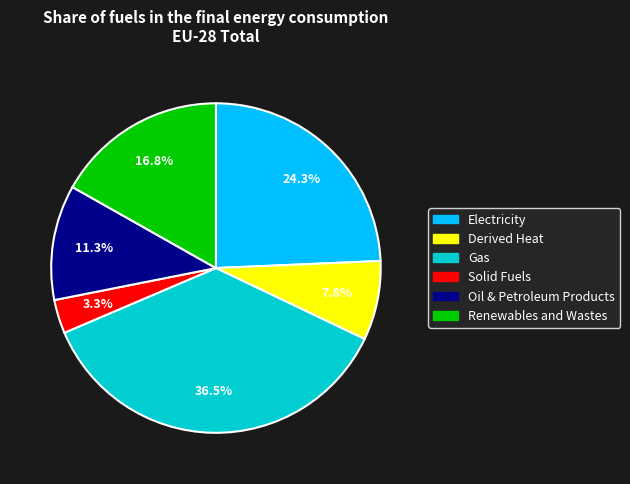

Do Oil & Petroleum Products and Electricity together represent more than half of the pie?

No